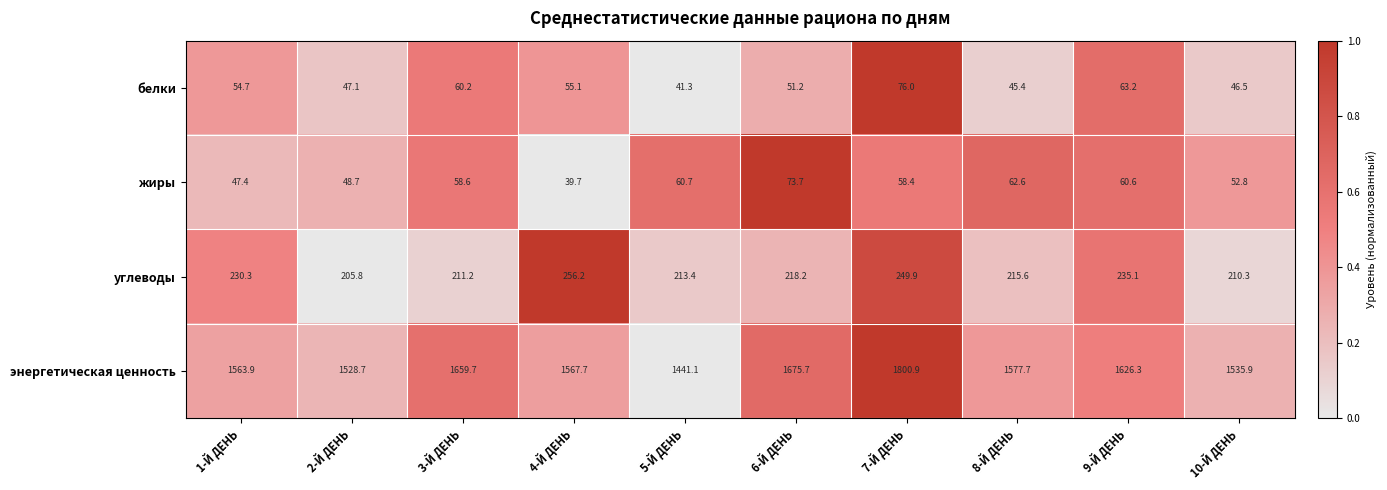

At which category is the sum across all series the highest?

7-Й ДЕНЬ